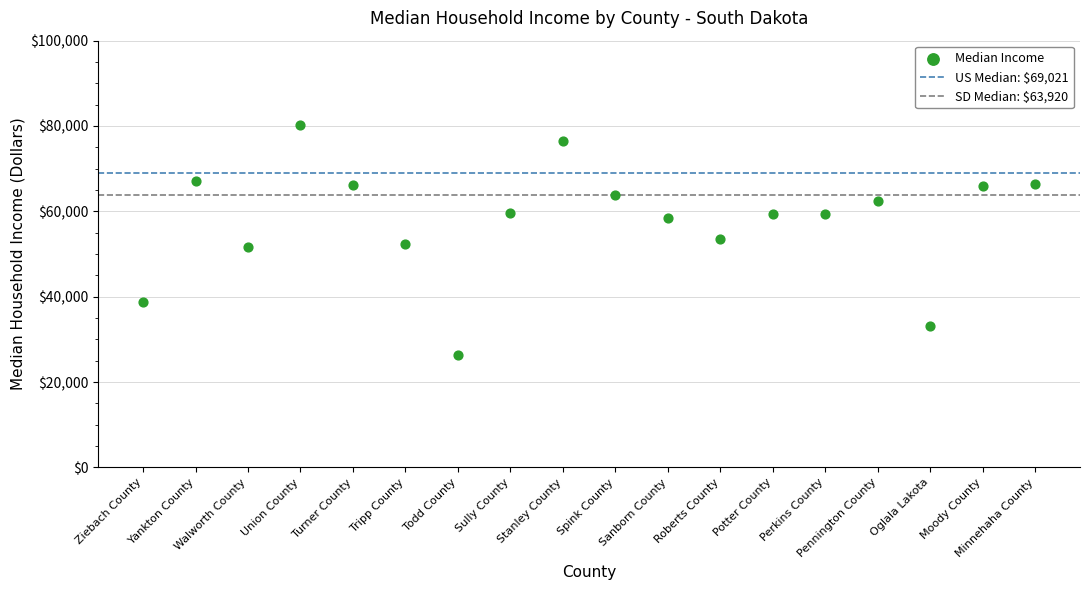

What is the range of Y values (max minus min)?

53988